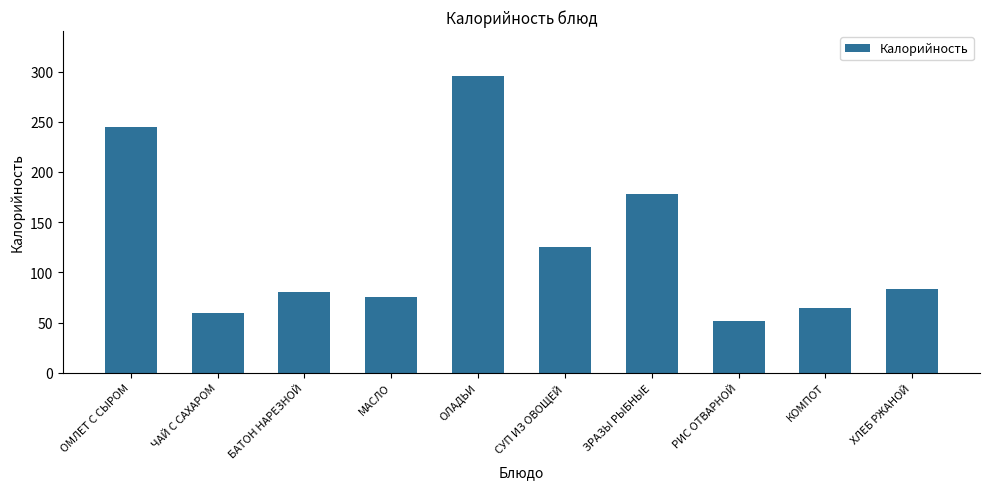

Are the bars grouped side by side (vs. stacked)?

No